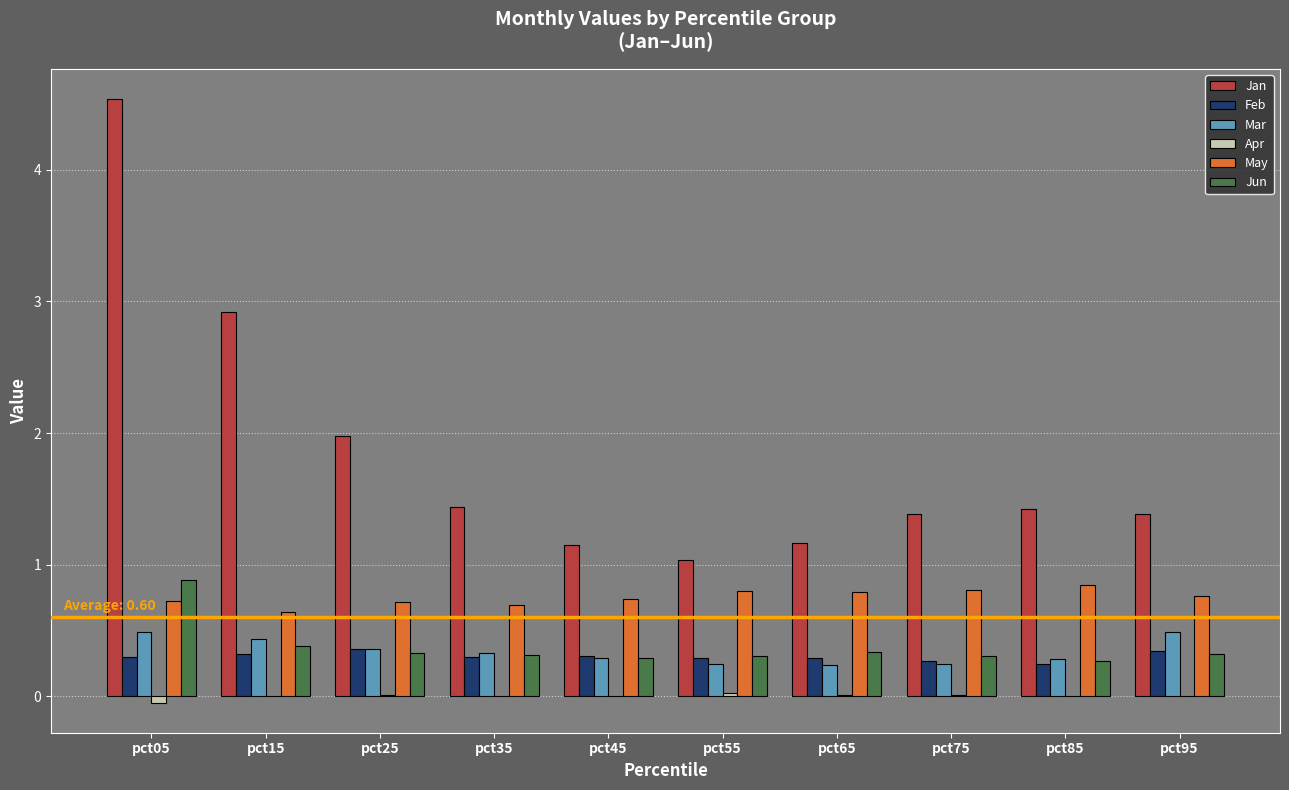

What is the approximate value of Jun at pct05?

0.9